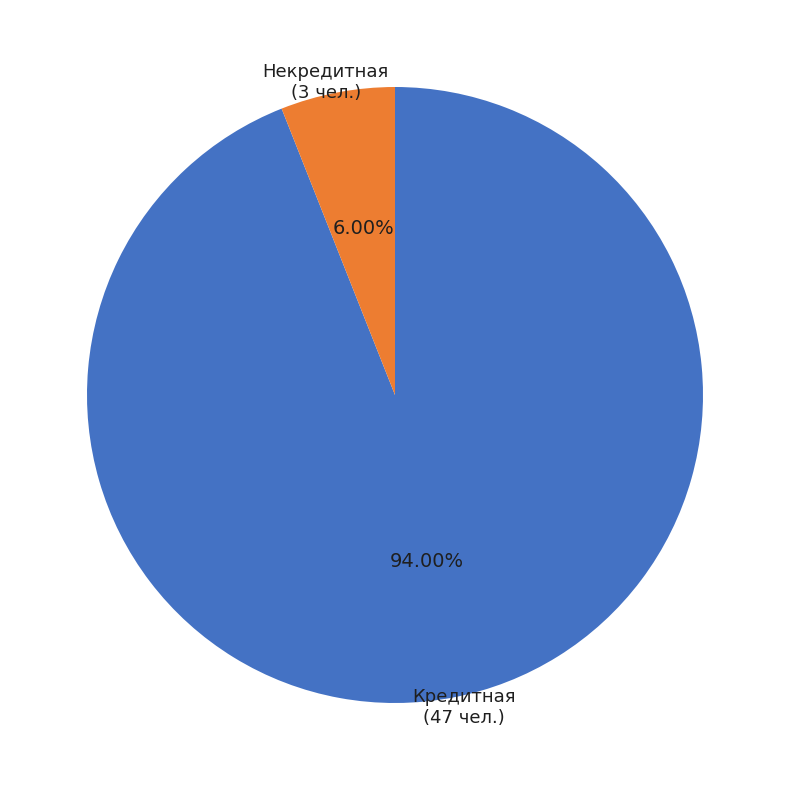

Between Некредитная and Кредитная, which is larger?

Кредитная